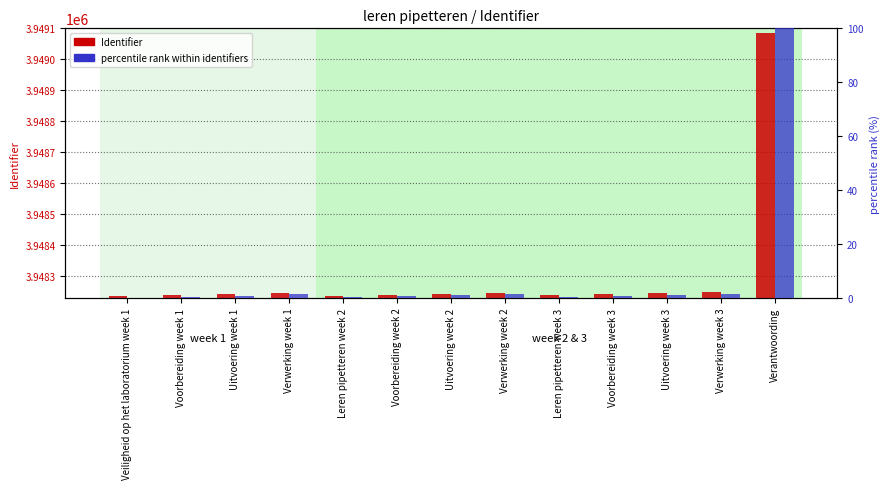

What is the difference between the second highest and minimum values in the Identifier series?

13.0